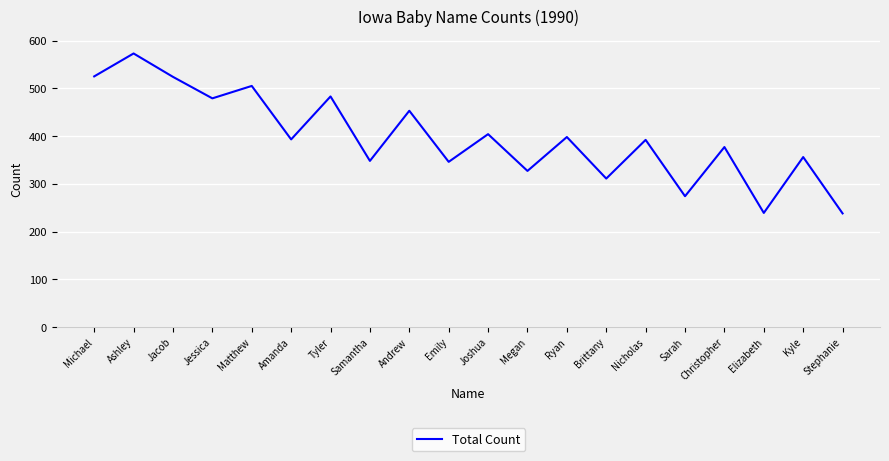

The chart shows a value of 573 at Ashley. True or false?

True